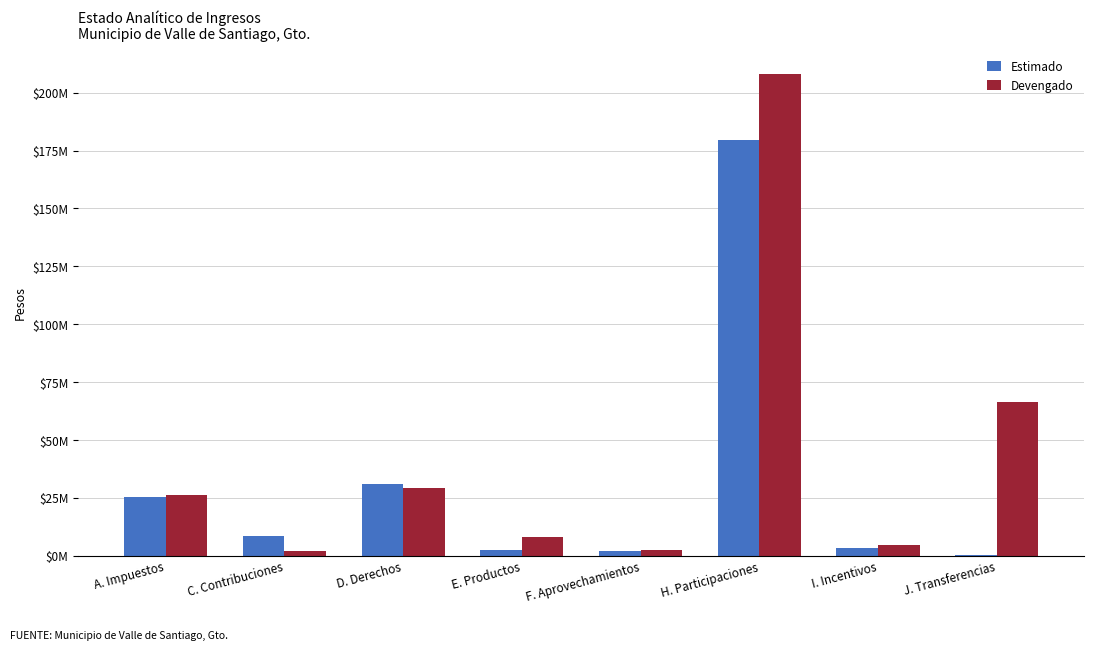

What is the greatest value displayed?

208231701.6